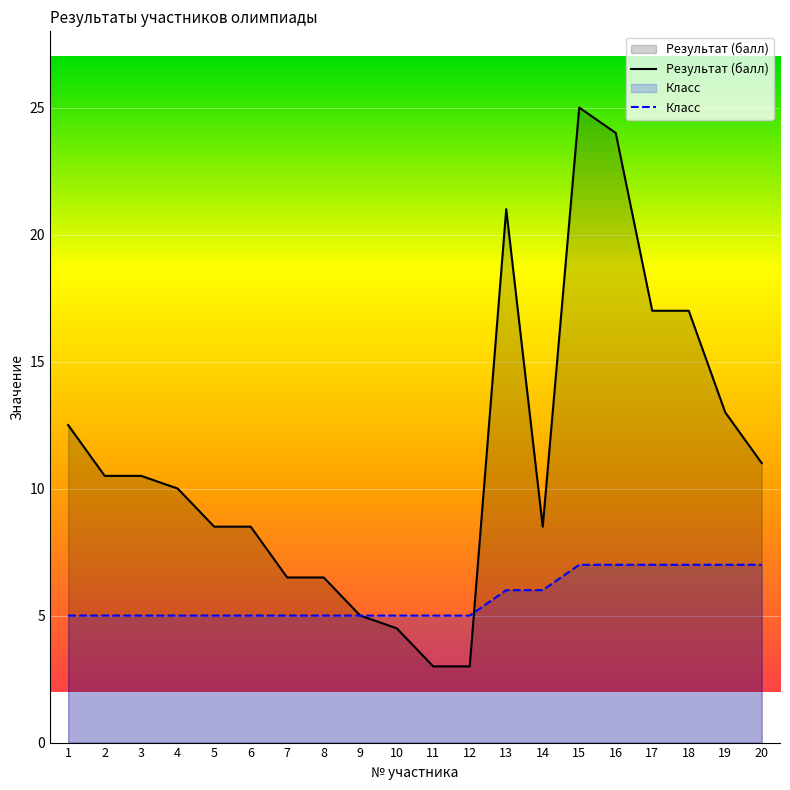

How many lines are shown in the chart?

2